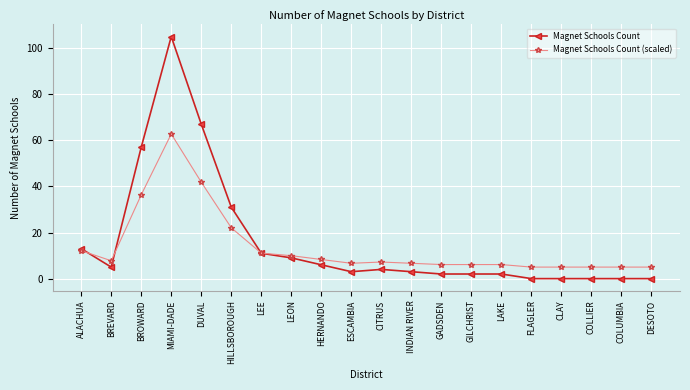

What is the average value of the Magnet Schools Count (scaled) series?

13.8